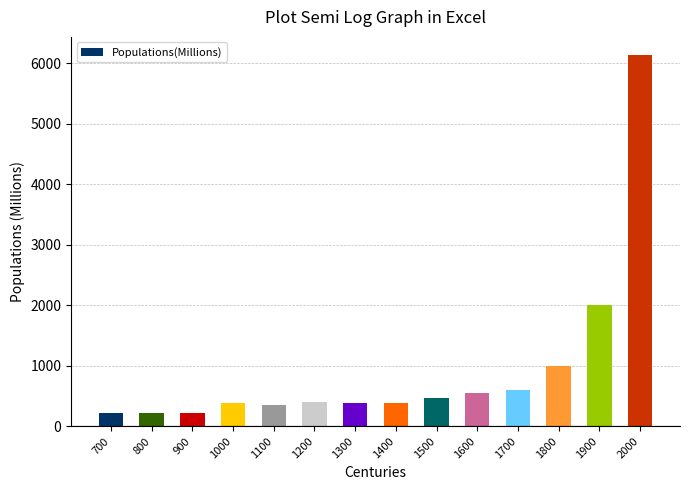

Is it true that the value at 1300 is 392?

True